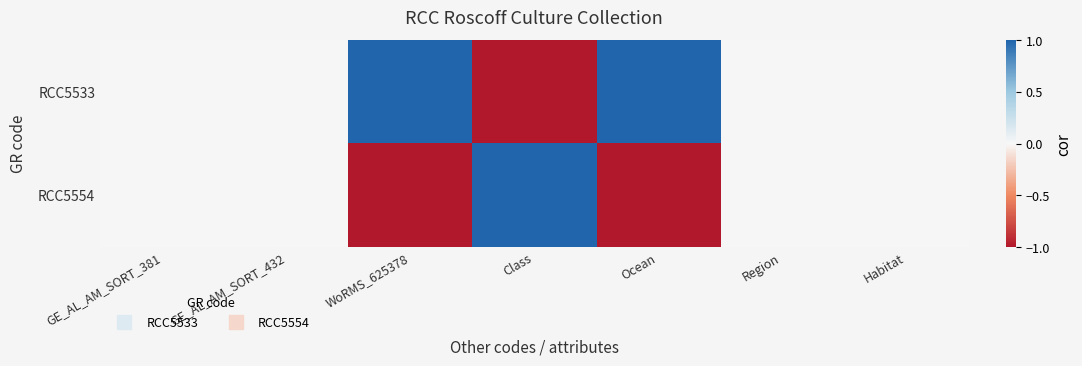

Reading right to left, transcribe all the data shown in this chart.

RCC5533: Habitat=0	Region=0	Ocean=1	Class=-1	WoRMS_625378=1	GE_AL_AM_SORT_432=0	GE_AL_AM_SORT_381=0
RCC5554: Habitat=0	Region=0	Ocean=-1	Class=1	WoRMS_625378=-1	GE_AL_AM_SORT_432=0	GE_AL_AM_SORT_381=0